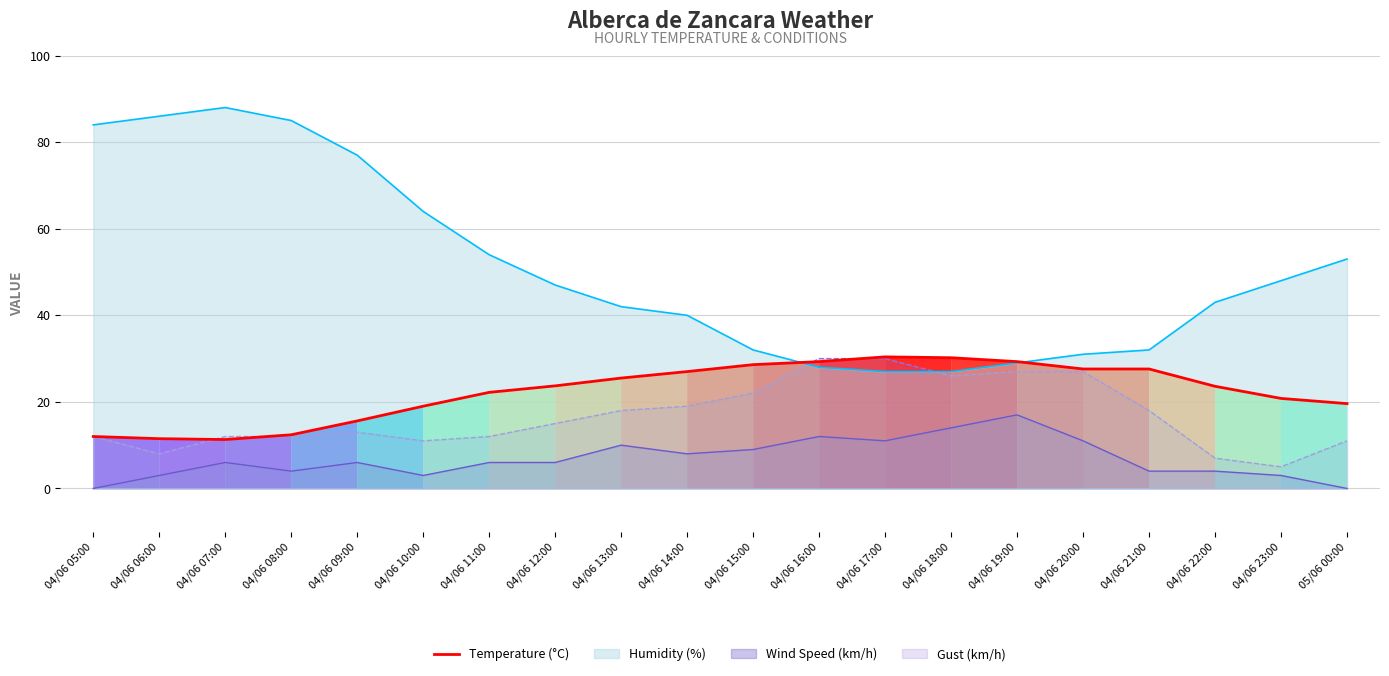

Reading left to right, what are all the values shown in this chart?

12.0	11.5	11.3	12.4	15.6	19.0	22.2	23.7	25.5	27.0	28.6	29.3	30.4	30.2	29.3	27.6	27.6	23.6	20.8	19.6